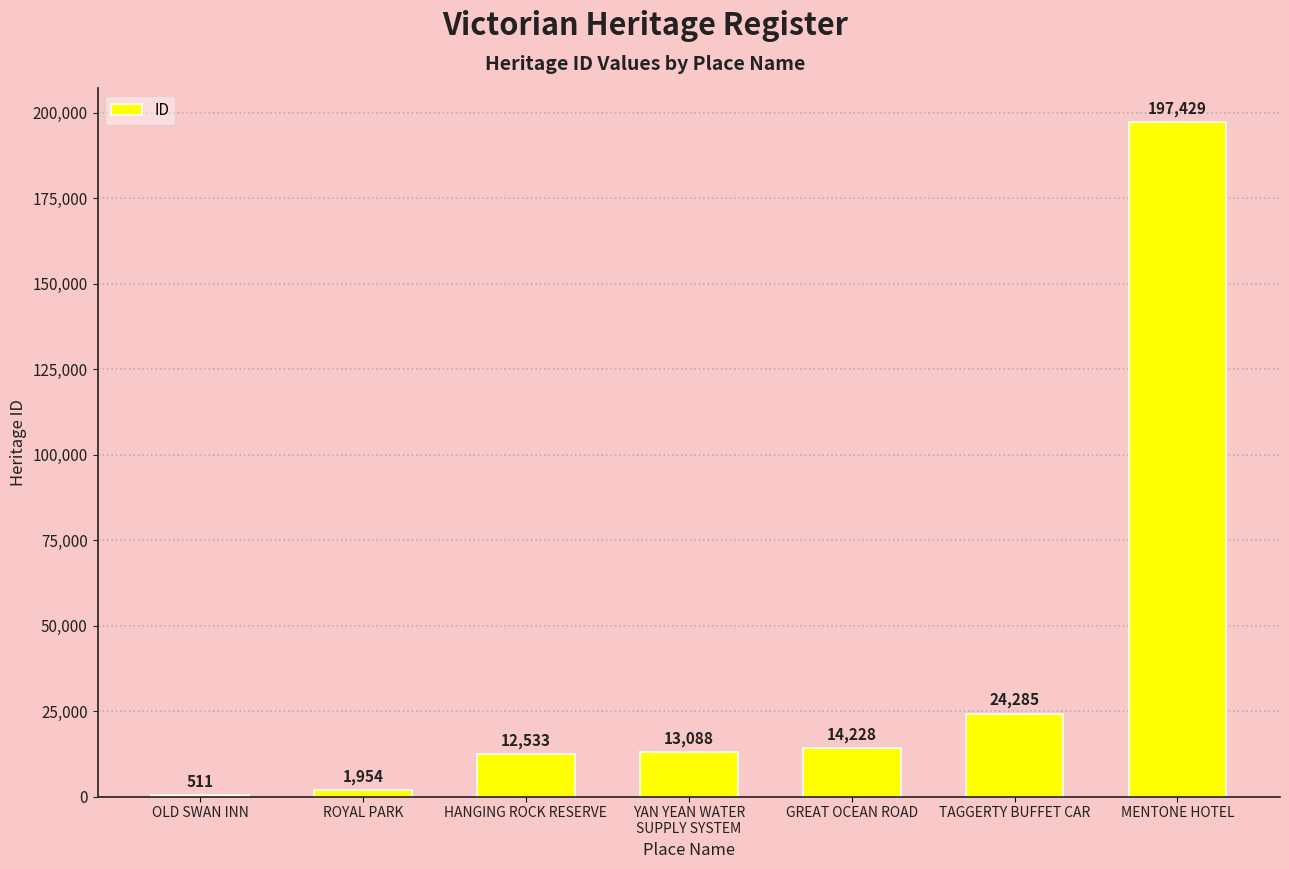

What is the maximum value shown in the chart?

197429